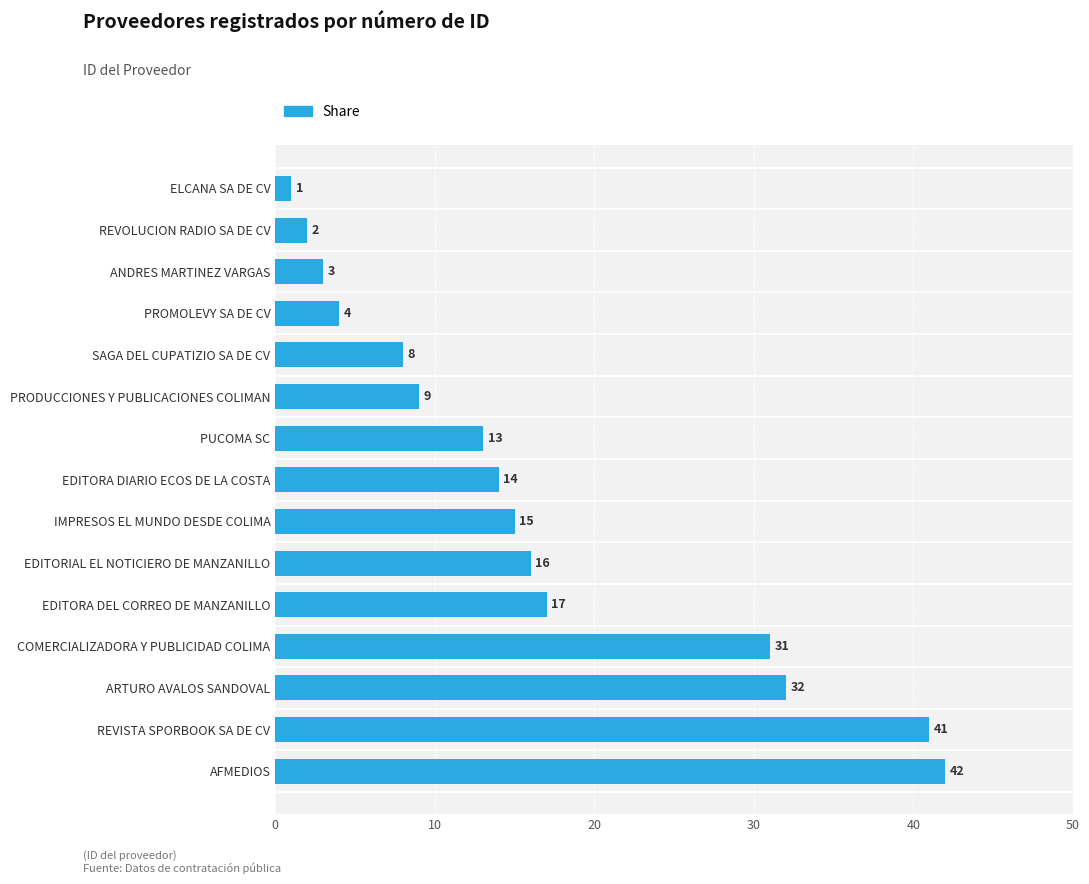

What is the average value?

17